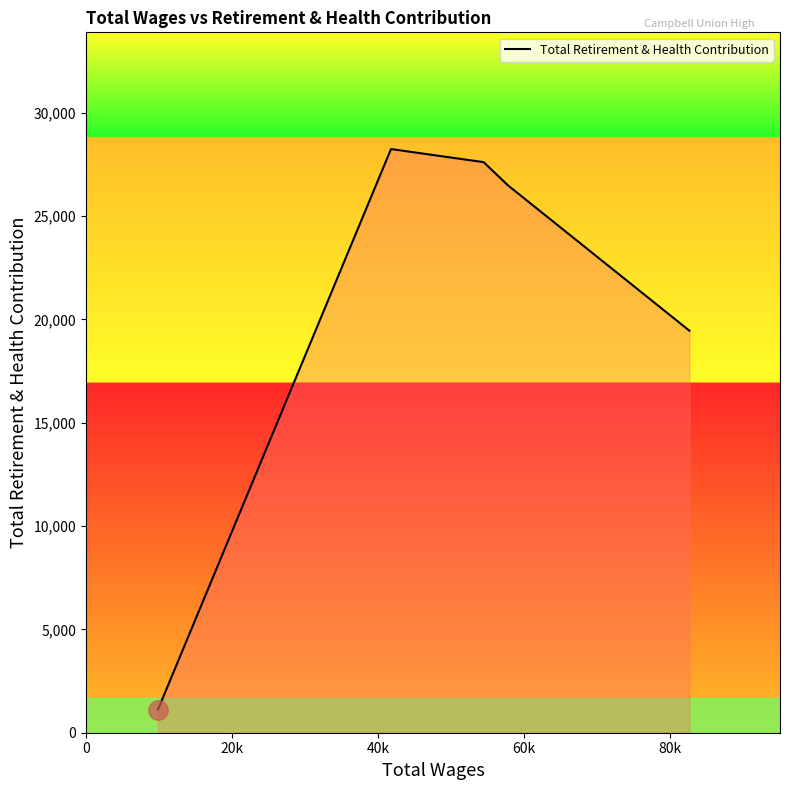

True or false: there are more than 0 points higher than both neighbors.

True